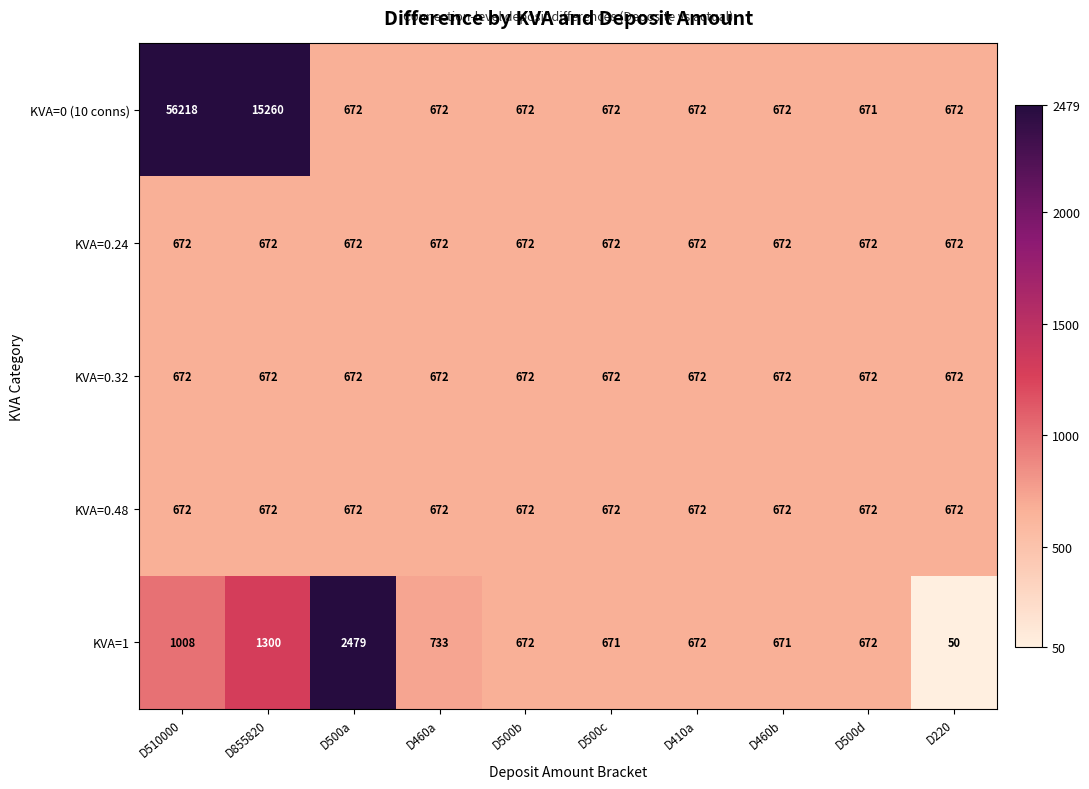

The value of KVA=0.24 at D500a is 1108. True or false?

False